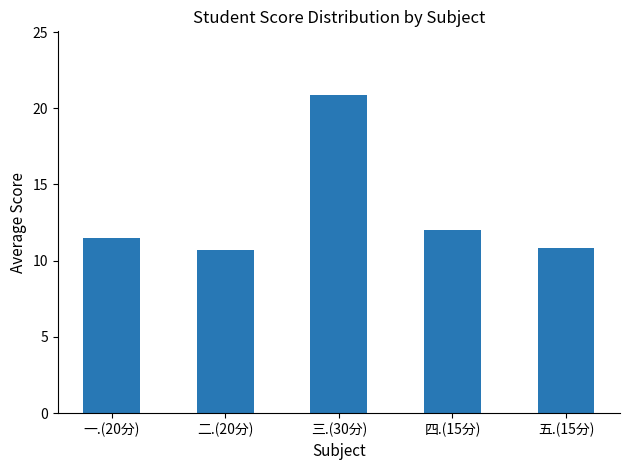

True or false: the data shows 19.1 at 五.(15分).

False